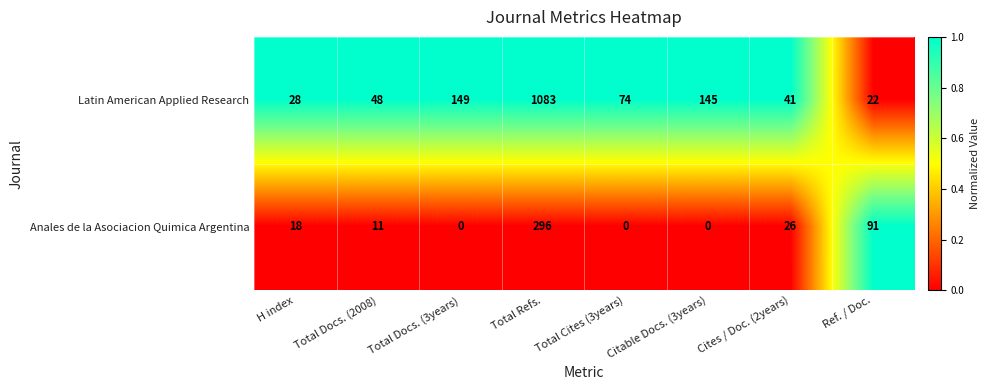

At which category is the sum across all series the highest?

Total Refs.